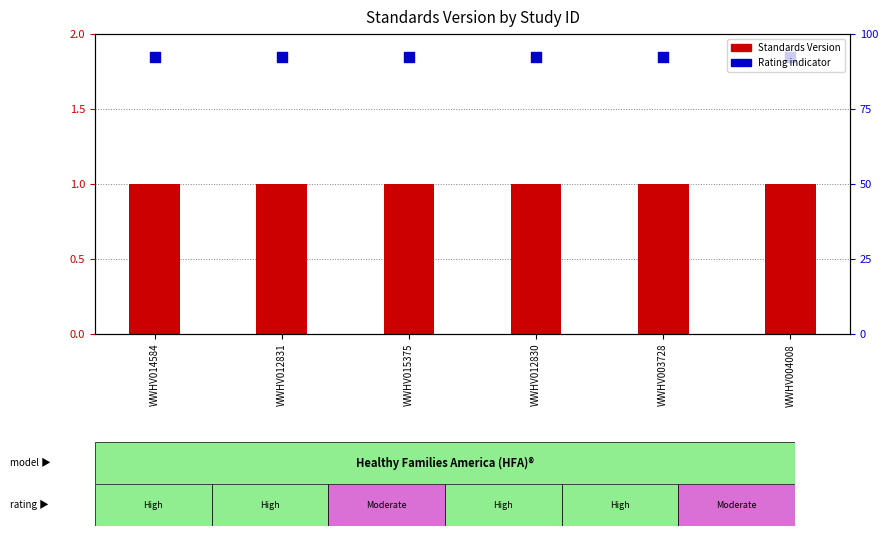

What are all the series names shown in the legend?

Standards Version, Rating indicator